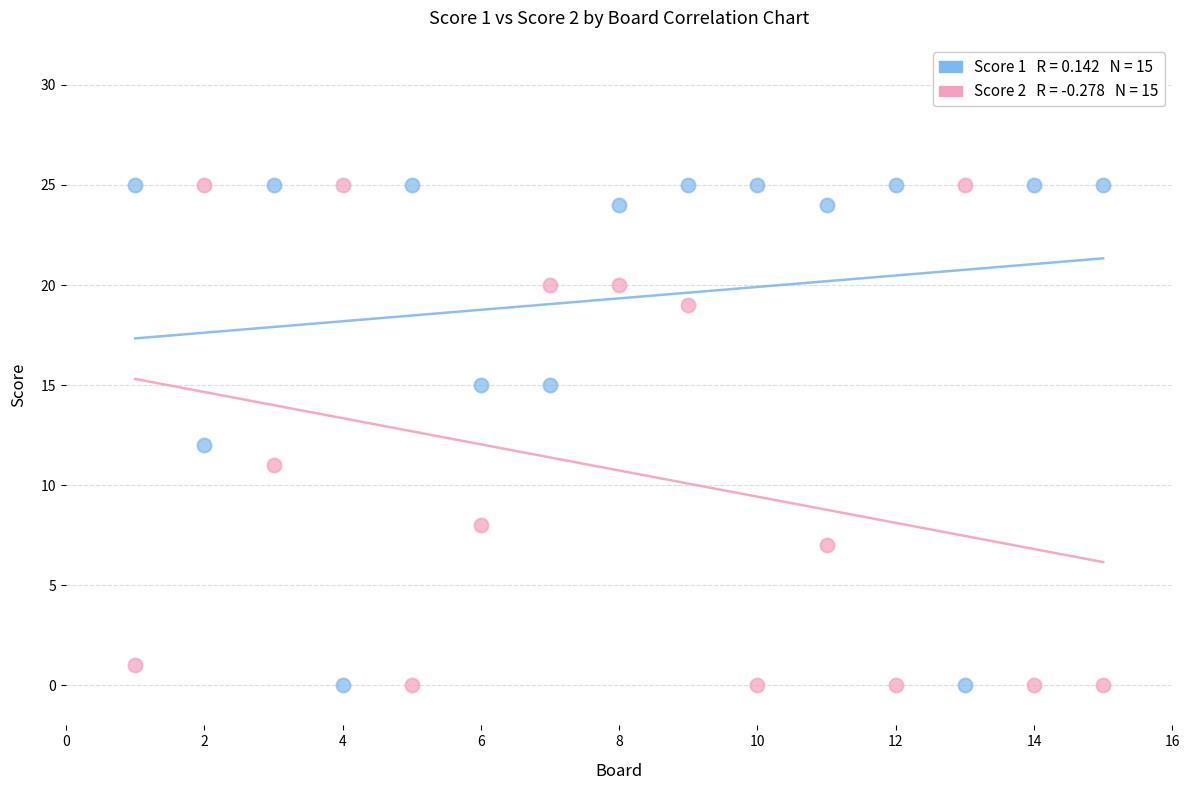

Across all data points, what is the range of Y values (max minus min)?

25